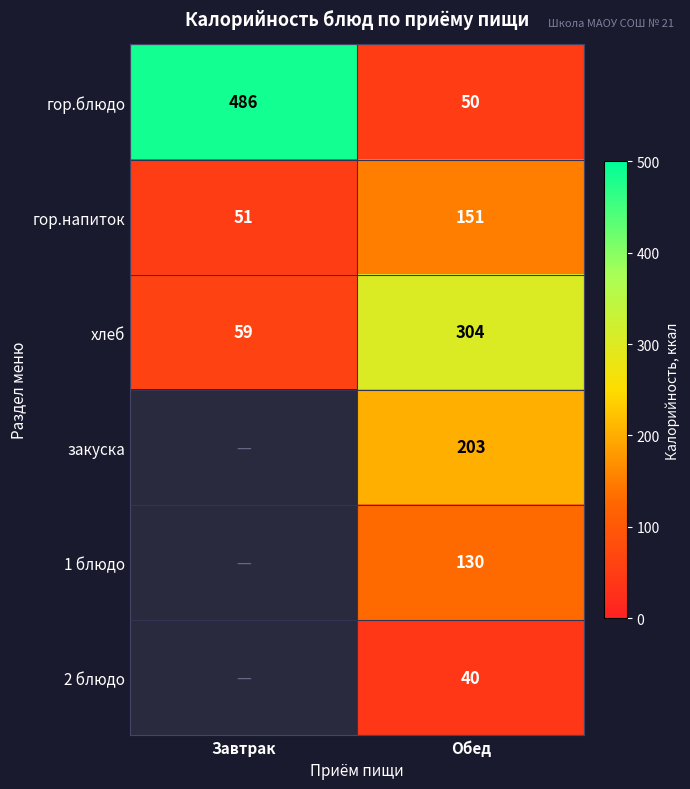

The 2 блюдо series shows 40 at Обед. True or false?

True